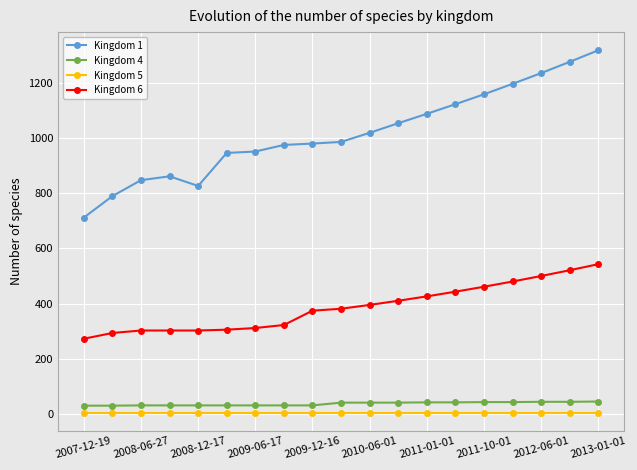

In Kingdom 1, how many points are lower than both neighbors (excluding endpoints)?

1